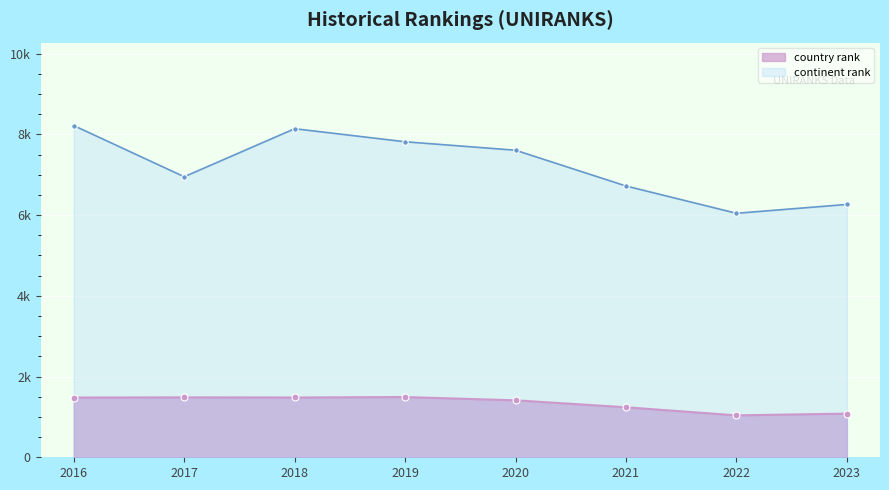

What is the total value across all series at 2017?

8433